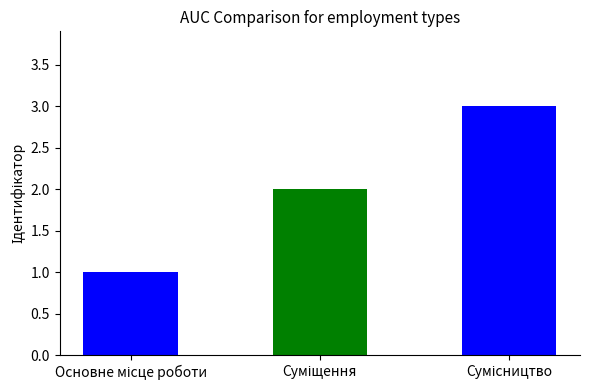

What is the maximum value shown in the chart?

3